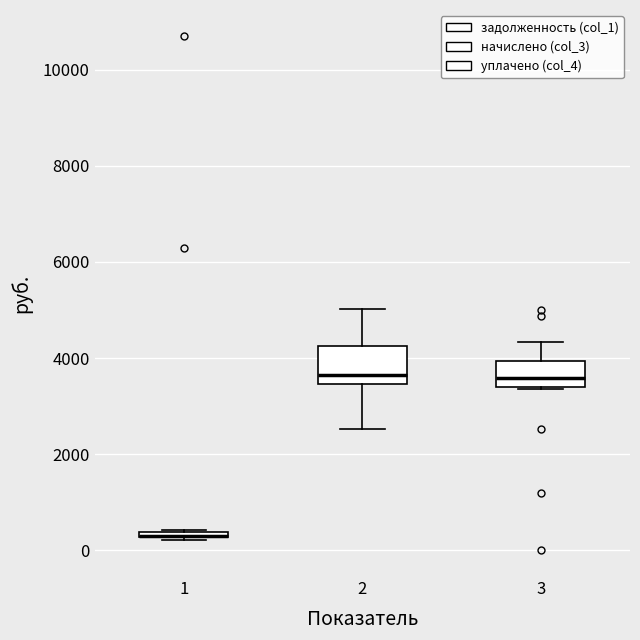

Where is the upper edge of the box at x = 3 on the y-axis? The values are not printed on the chart, so give them approximately, as read against the axis.

4000